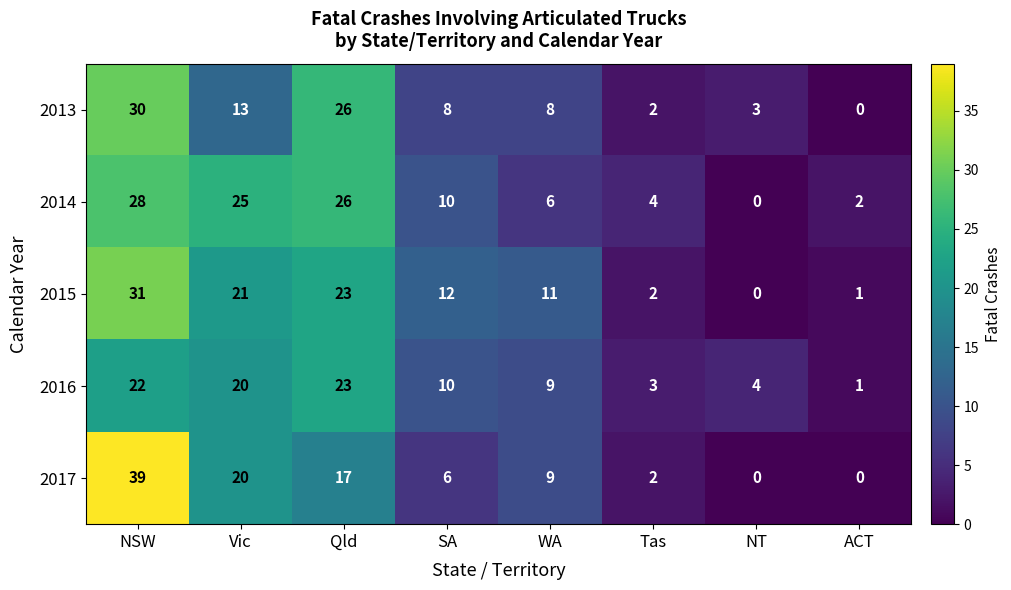

List the series in order of their peak value, highest first.

2017, 2015, 2013, 2014, 2016